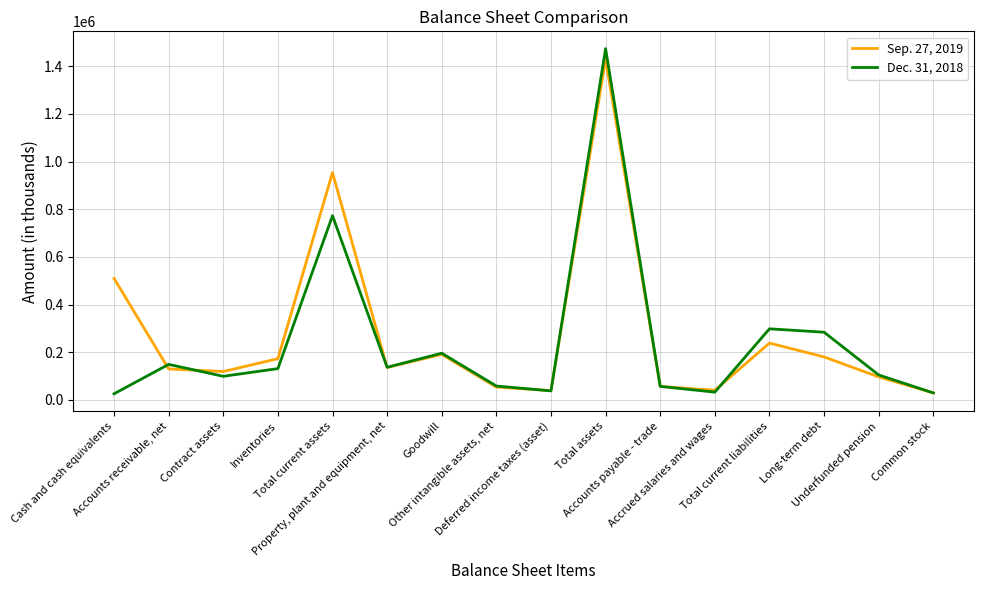

At which category does Dec. 31, 2018 reach its first local valley?

Contract assets